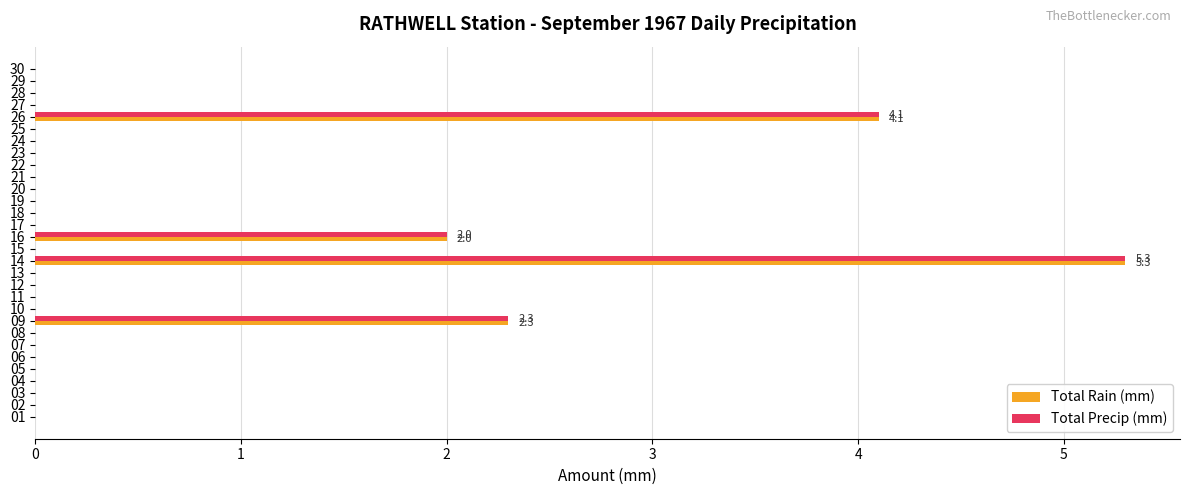

Which category has the highest value across all series?

14